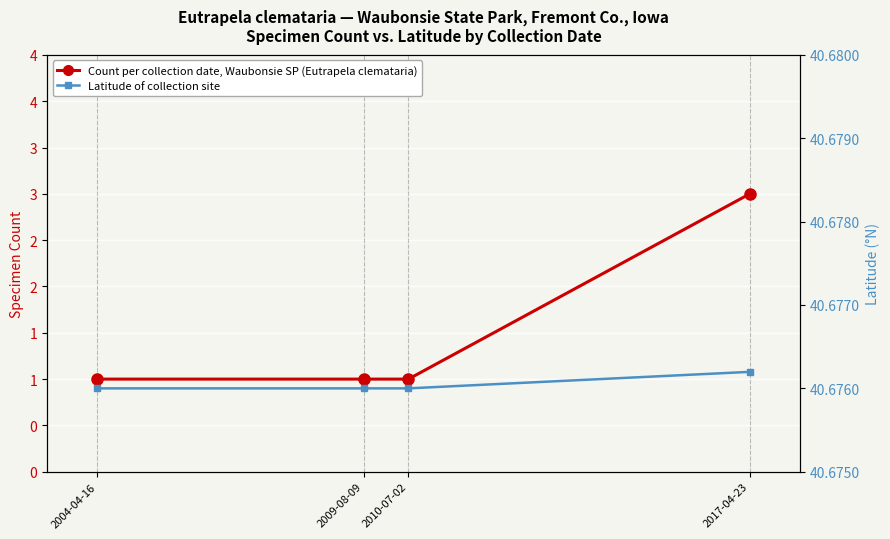

Reading left to right, transcribe all the data shown in this chart.

Count per collection date, Waubonsie SP (Eutrapela clemataria): 2004-04-16=1.0	2009-08-09=1.0	2010-07-02=1.0	2017-04-23=3.0
Latitude of collection site: 2004-04-16=40.7	2009-08-09=40.7	2010-07-02=40.7	2017-04-23=40.7